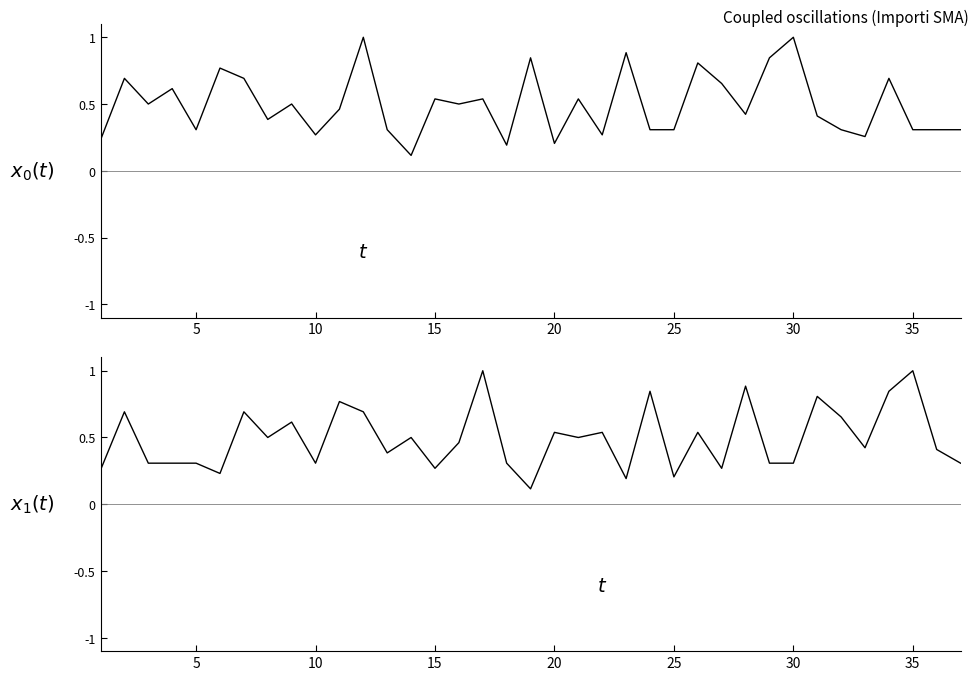

Is the value of Importo (normalizzato) at 11 greater than the value of Importo (shifted) at 18?

Yes